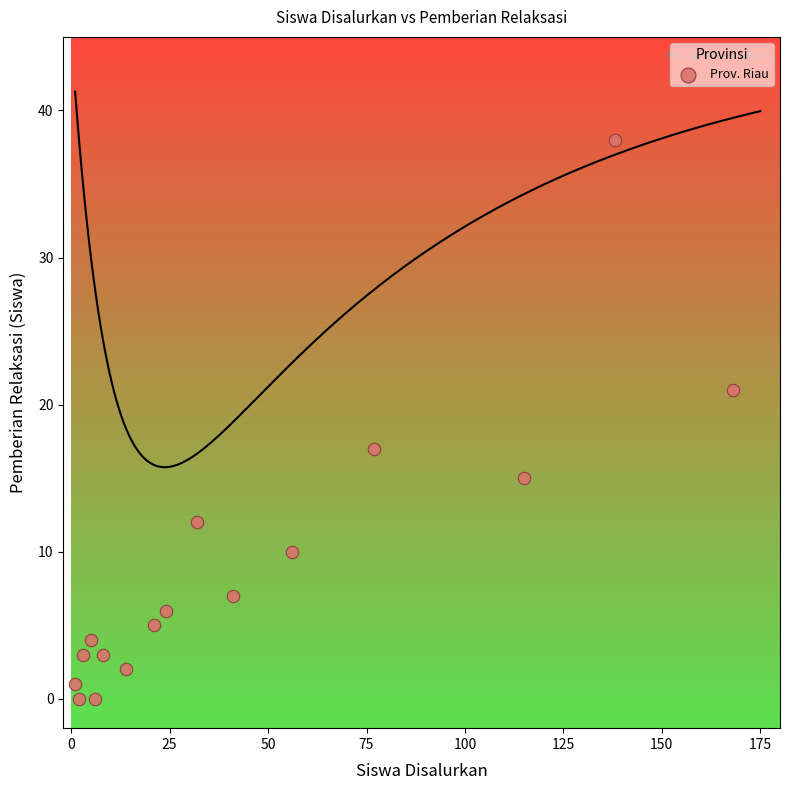

What is the range of Y values (max minus min)?

38